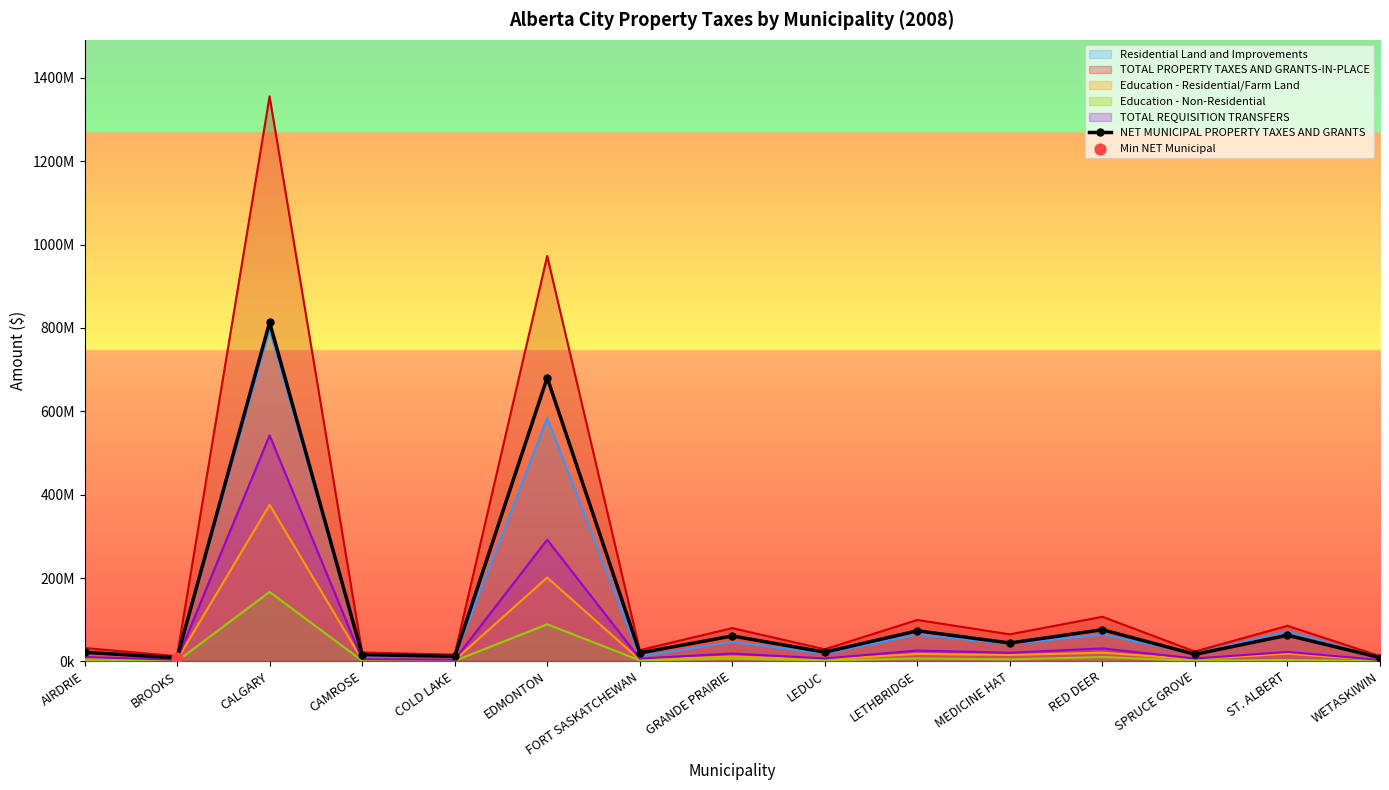

What is the change in value from FORT SASKATCHEWAN to LEDUC?

+1817693